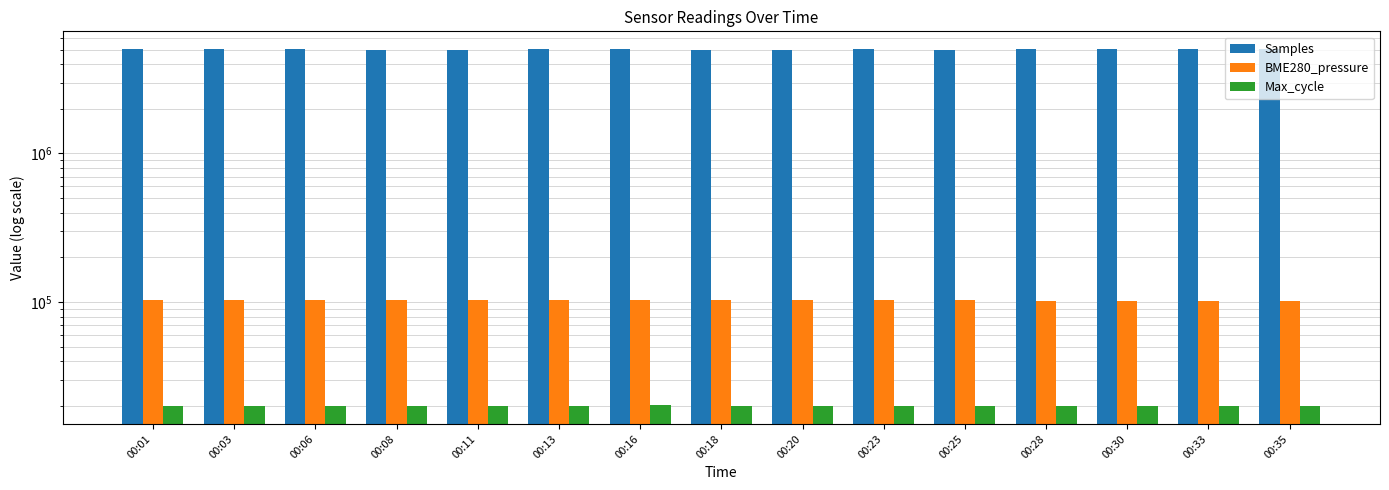

Rank the categories by Samples value from highest to lowest.

00:01, 00:23, 00:13, 00:06, 00:03, 00:33, 00:16, 00:28, 00:30, 00:35, 00:18, 00:20, 00:11, 00:08, 00:25